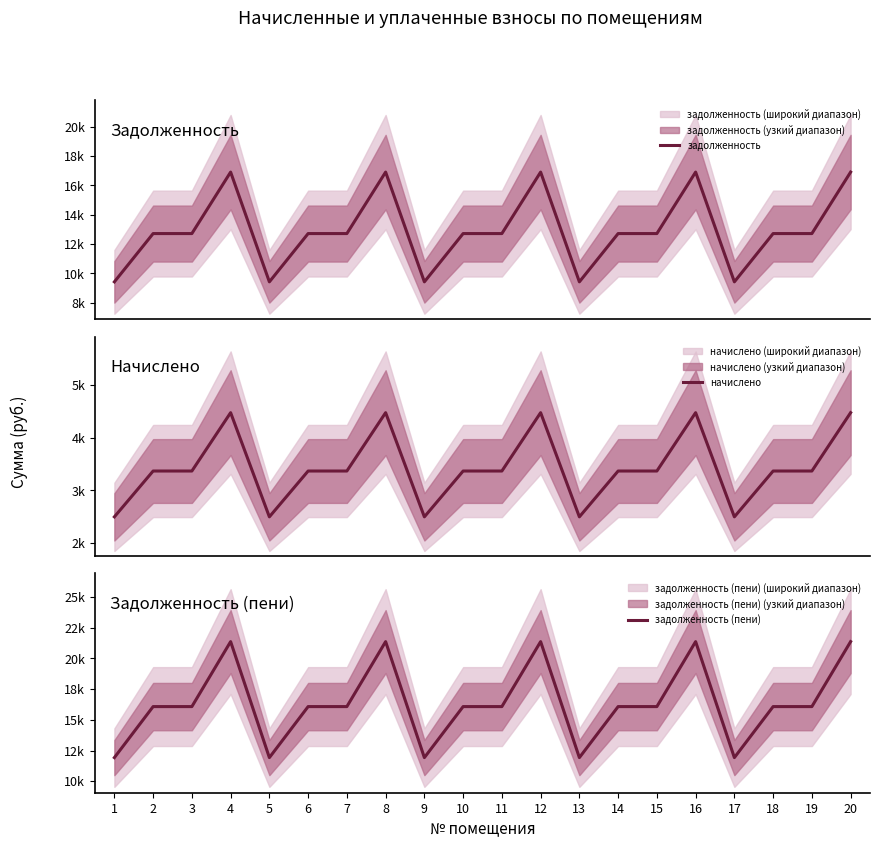

Is this an area chart (filled region under the line)?

No